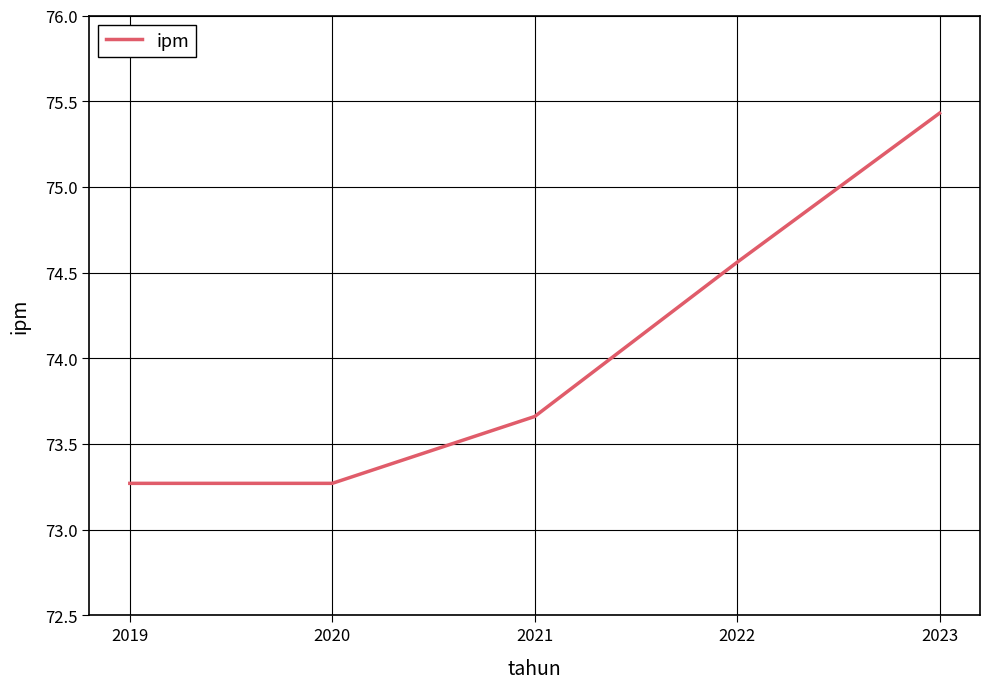

What is the average value?

74.0